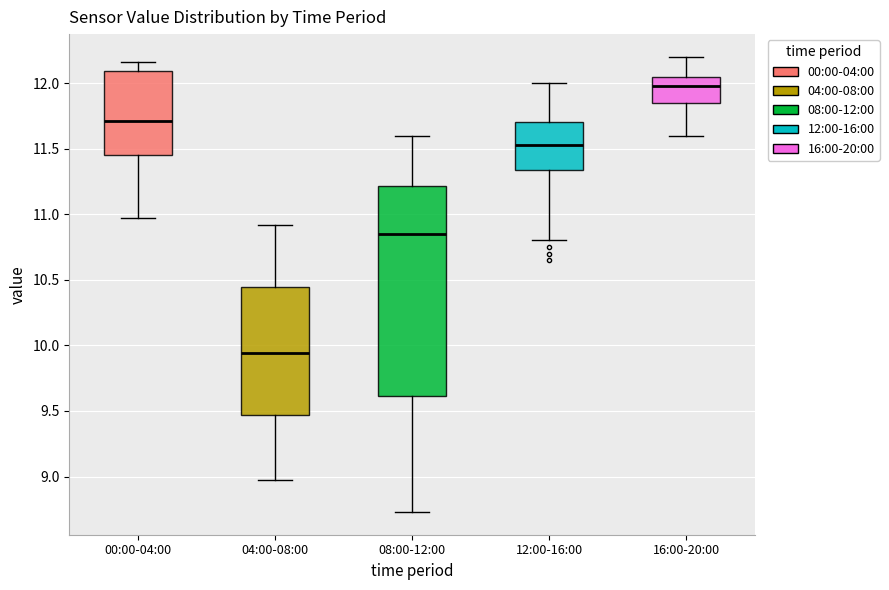

Comparing the boxes themselves (not the whiskers), which one is the tallest?

08:00-12:00